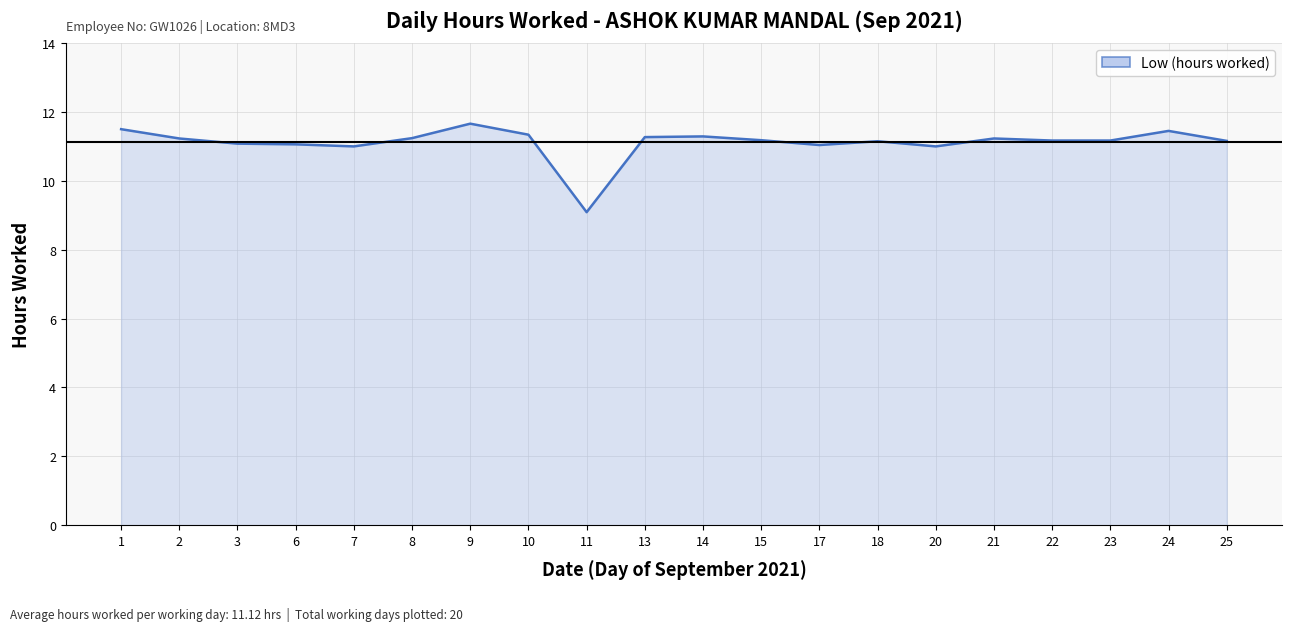

What is the difference between the second highest and second lowest values?

0.5